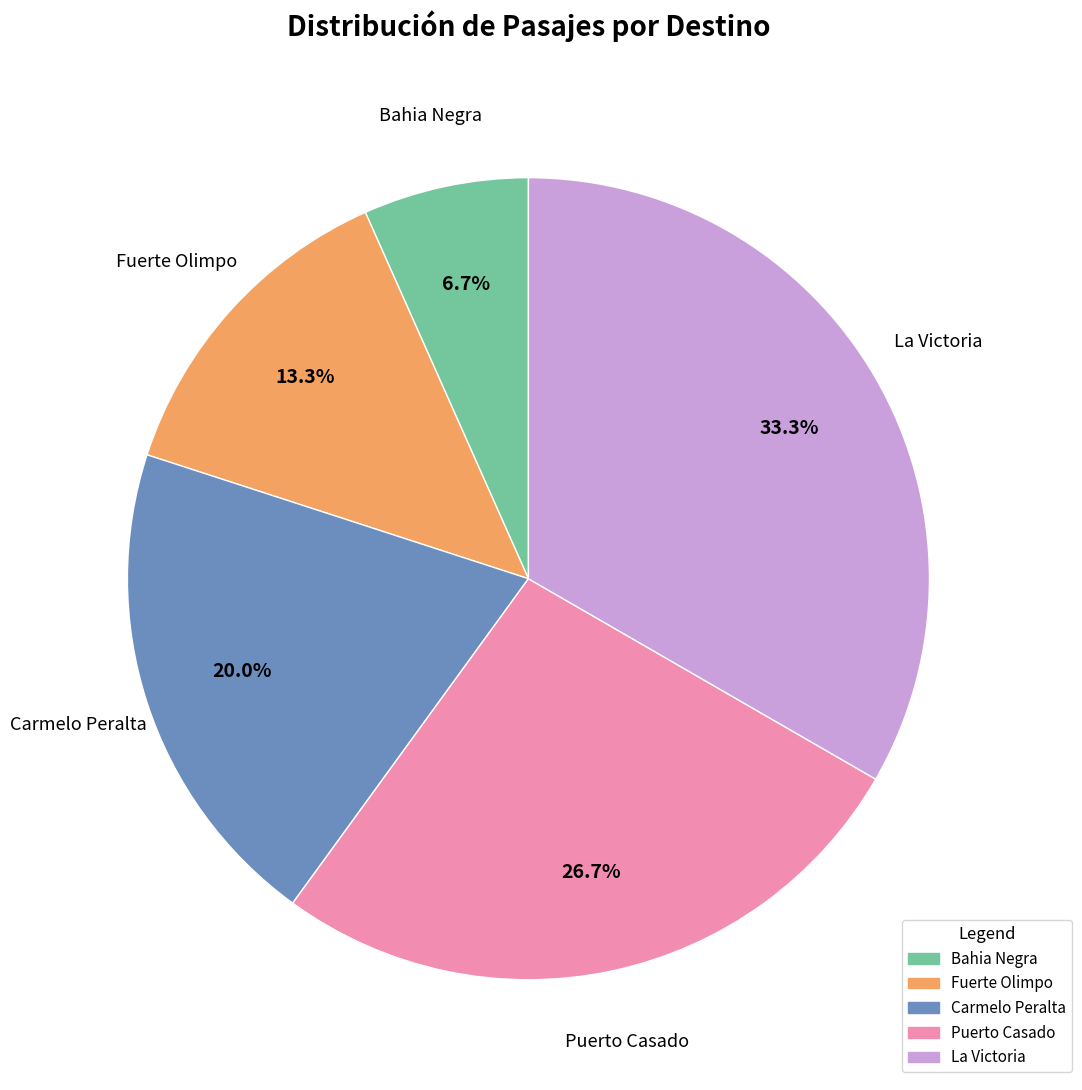

Rank the categories by value from lowest to highest.

Bahia Negra, Fuerte Olimpo, Carmelo Peralta, Puerto Casado, La Victoria